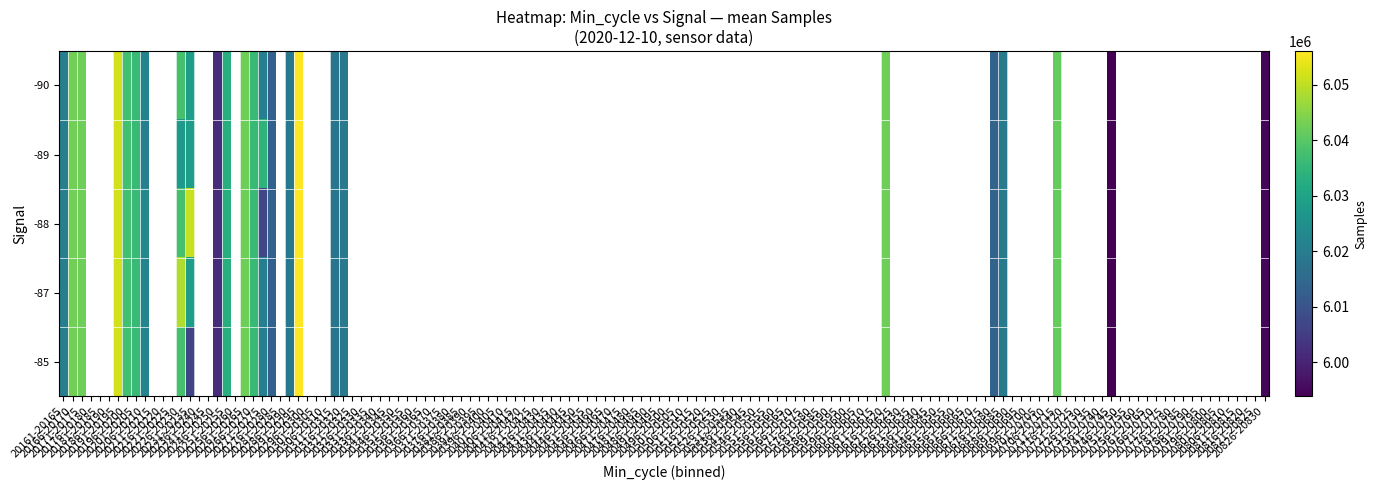

True or false: 20234 has a value of 10765190 at Samples.

False